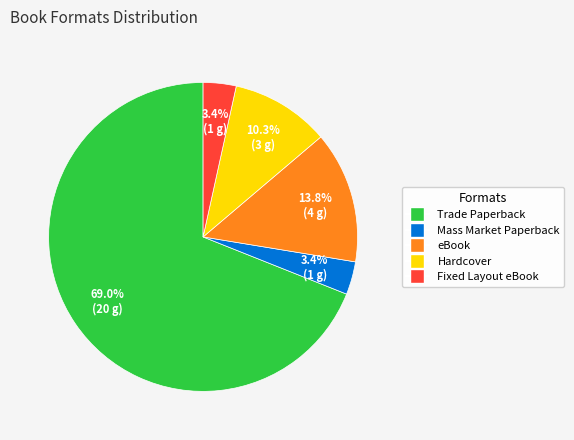

Is it true that Hardcover is 10% of the pie?

True